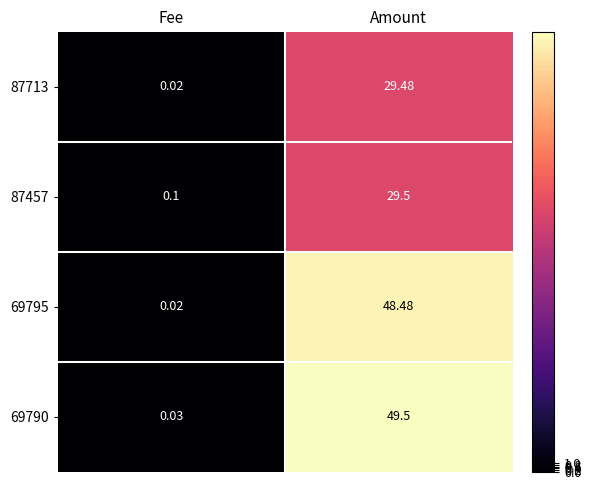

At which label is 87457 closest to 14?

Fee